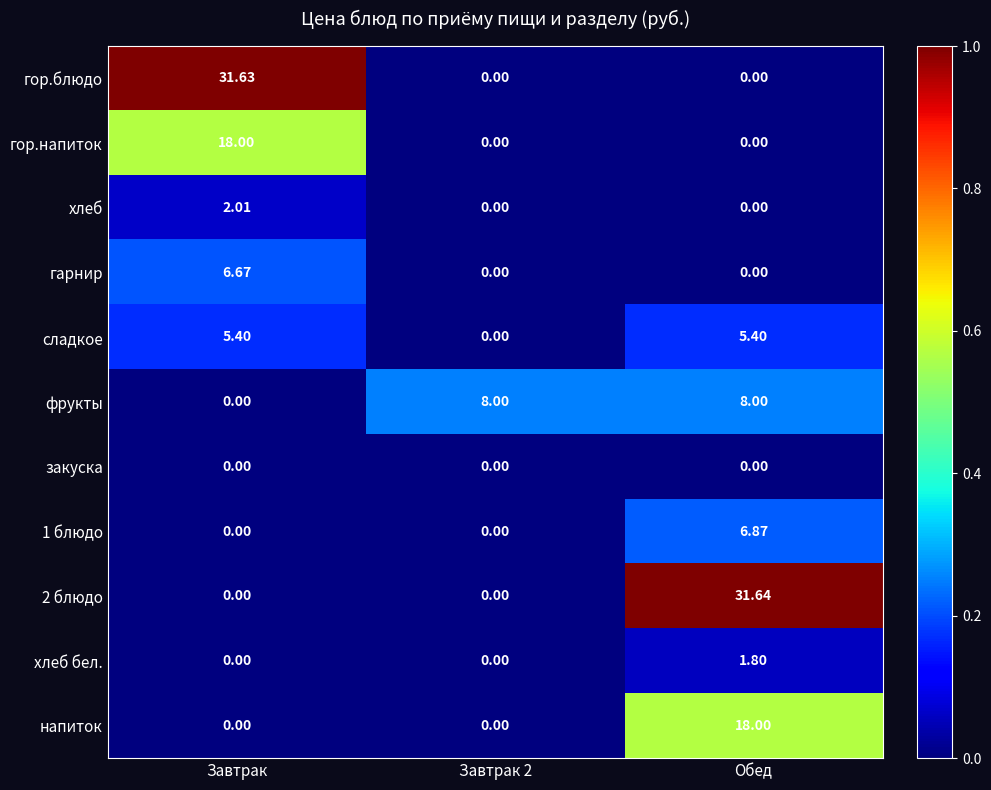

Which series has the widest spread of values?

2 блюдо